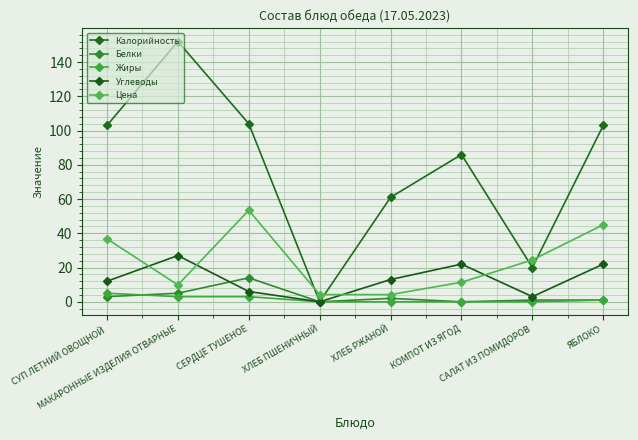

List the labels in order of Цена value, largest first.

СЕРДЦЕ ТУШЕНОЕ, ЯБЛОКО, СУП ЛЕТНИЙ ОВОЩНОЙ, САЛАТ ИЗ ПОМИДОРОВ, КОМПОТ ИЗ ЯГОД, МАКАРОННЫЕ ИЗДЕЛИЯ ОТВАРНЫЕ, ХЛЕБ ПШЕНИЧНЫЙ, ХЛЕБ РЖАНОЙ